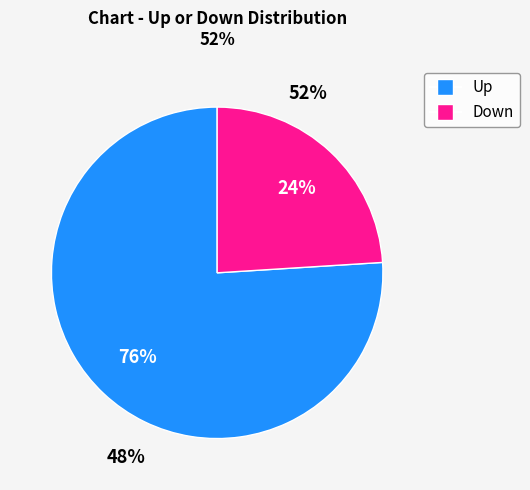

What is the change in value from up to down?

-52